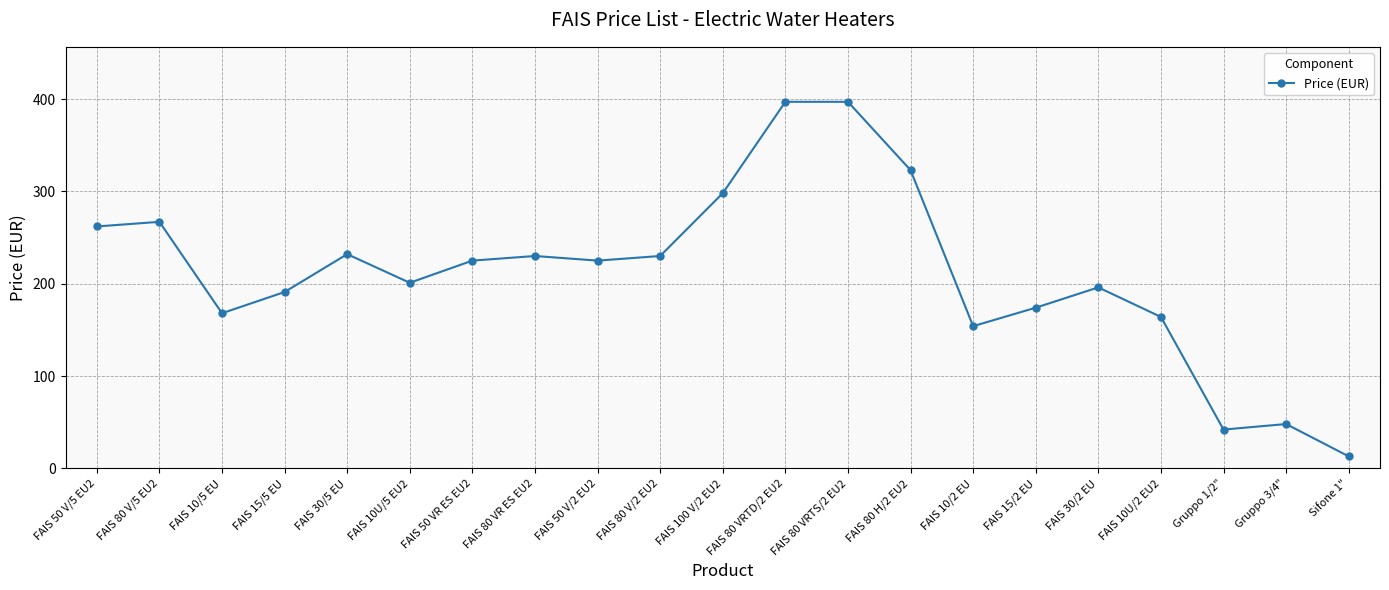

At which category does the chart reach its minimum across all series?

Sifone 1"